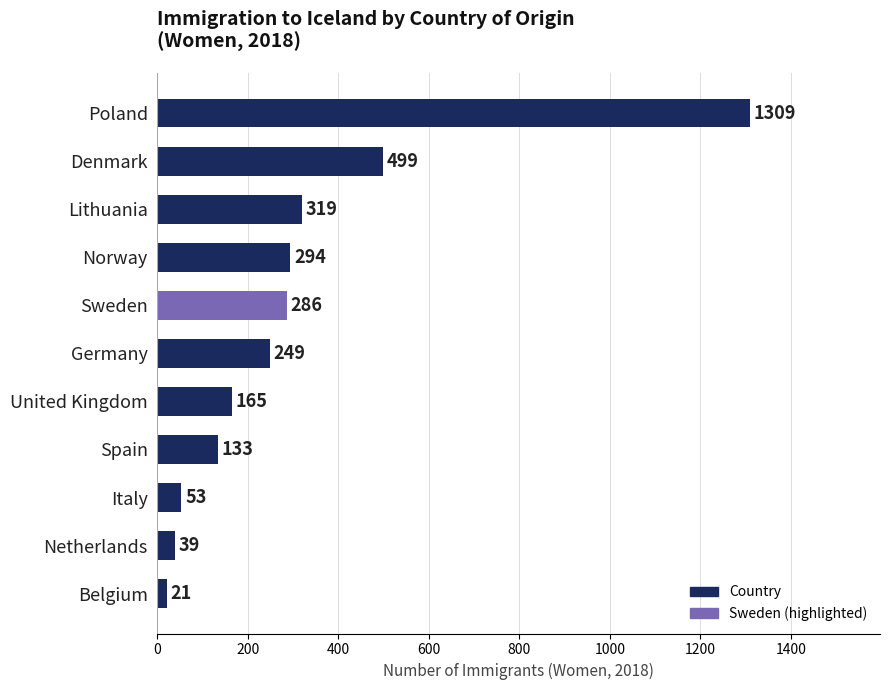

What is the maximum value shown in the chart?

1309